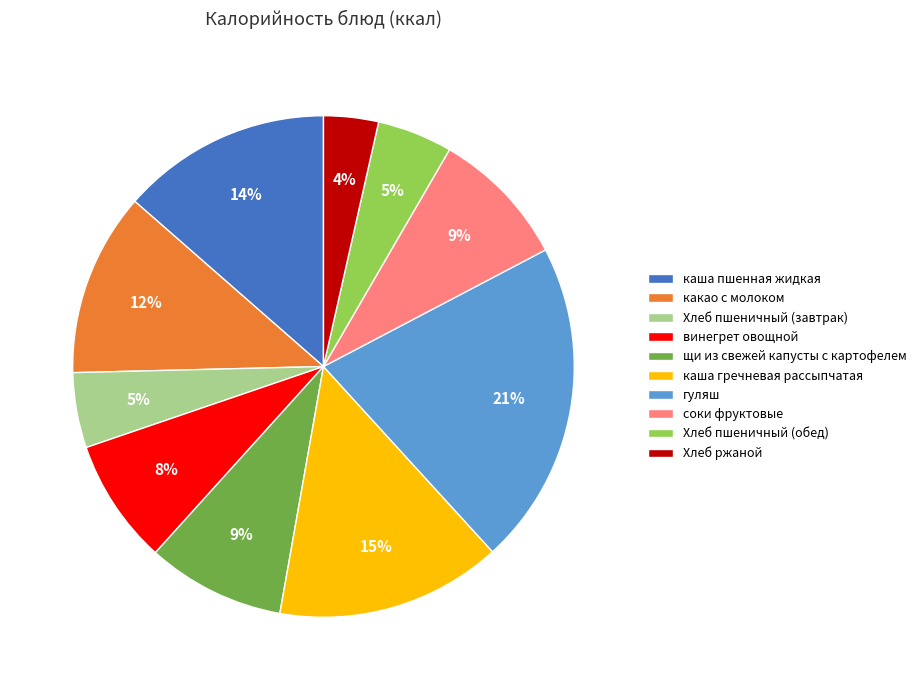

Is there any slice that represents more than half of the pie?

No